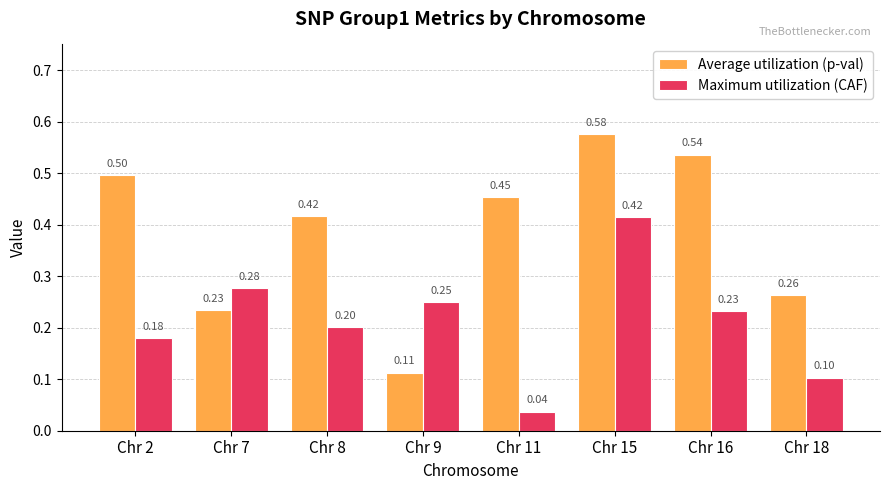

What is the value of the Maximum utilization (CAF) bar at the 3rd from the left?

0.2